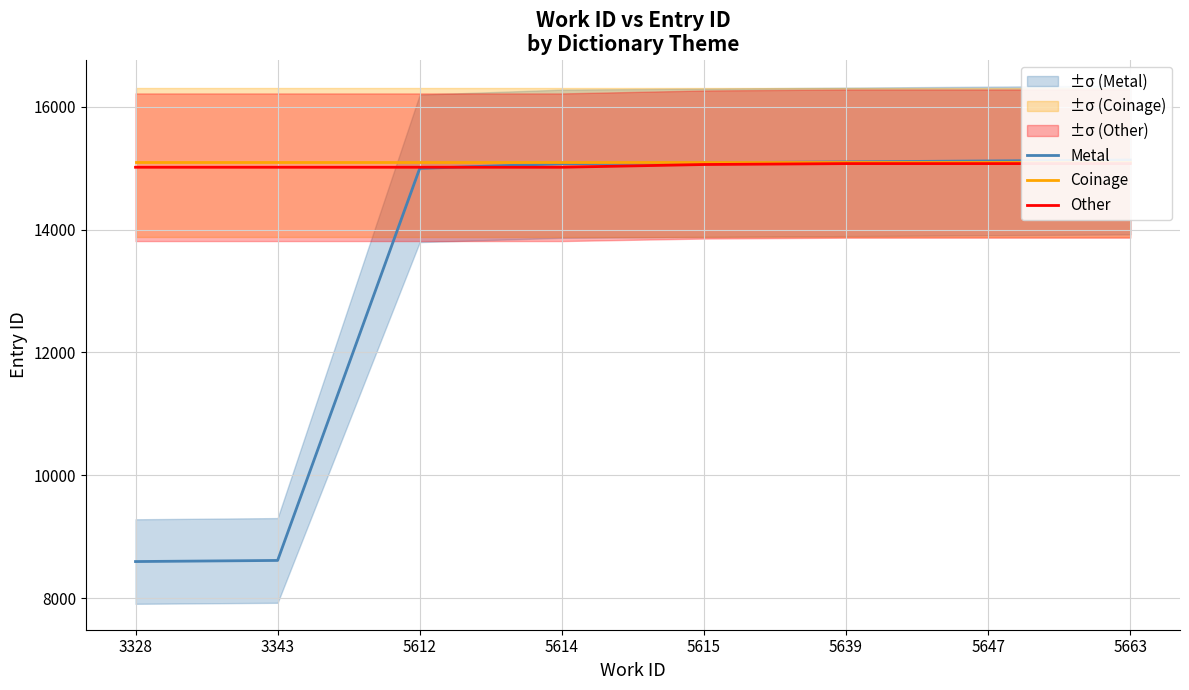

At which label is Metal closest to 11865?

5612